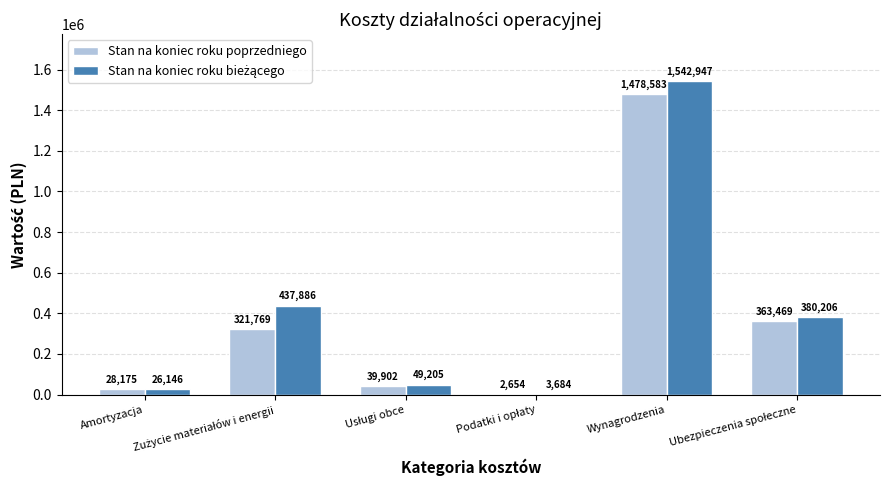

What is the maximum value shown in the chart?

1542947.1